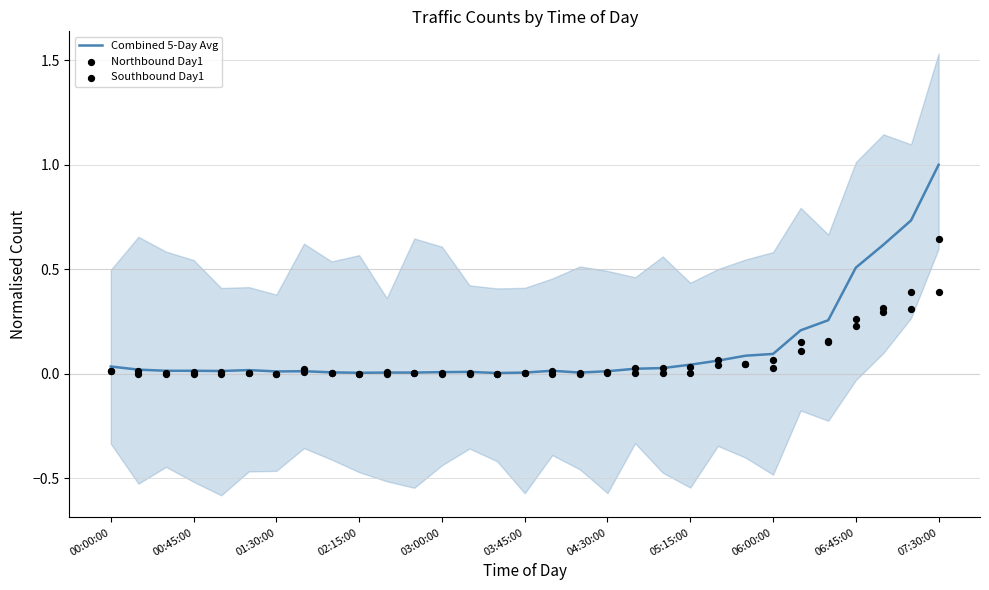

Which series has the widest spread of Y values?

Combined 5-Day Avg